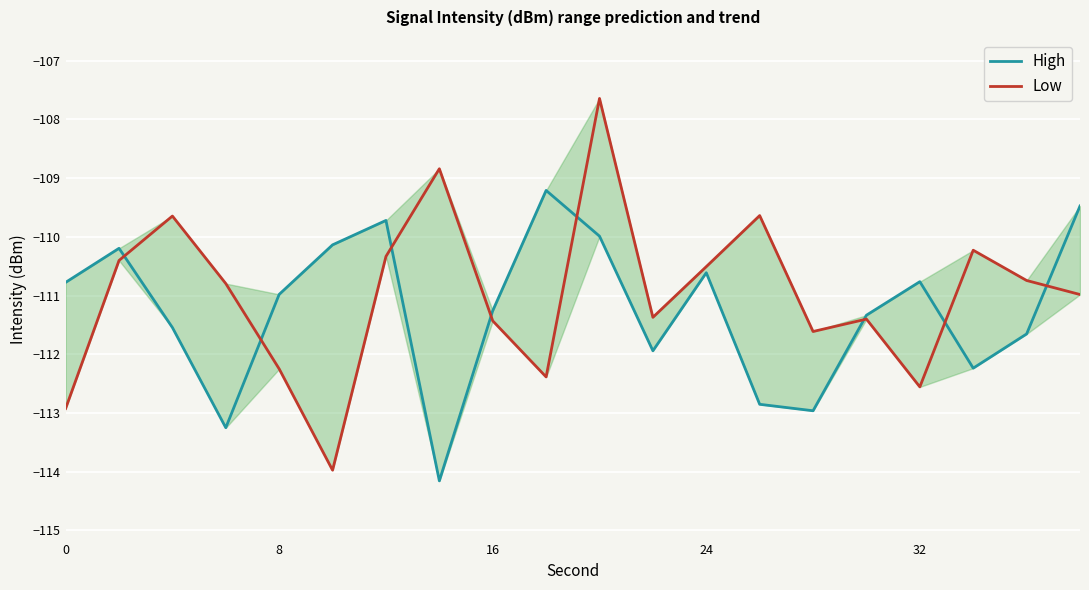

What is the total value across all series at 8?

-223.2